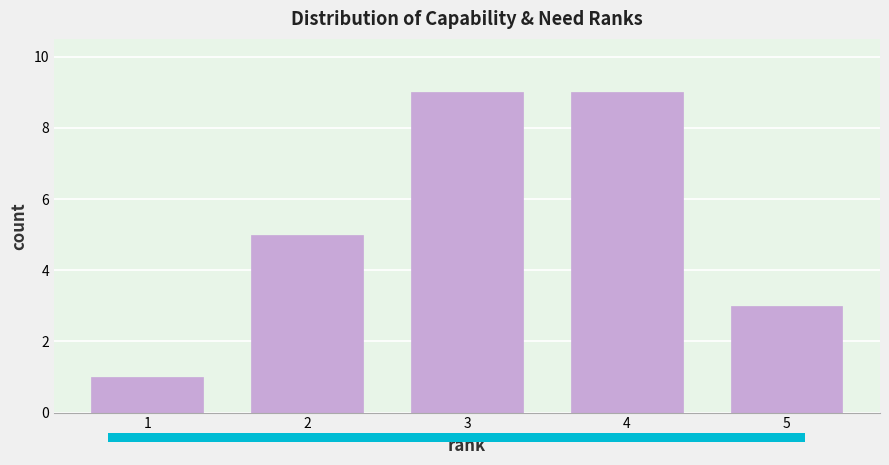

Reading left to right, transcribe this chart: for each bar, give the range it covers on the x-axis and its height. The values are not printed on the chart, so give them approximately, as read against the axis.

0.5 to 1.5: 1
1.5 to 2.5: 5
2.5 to 3.5: 9
3.5 to 4.5: 9
4.5 to 5.5: 3